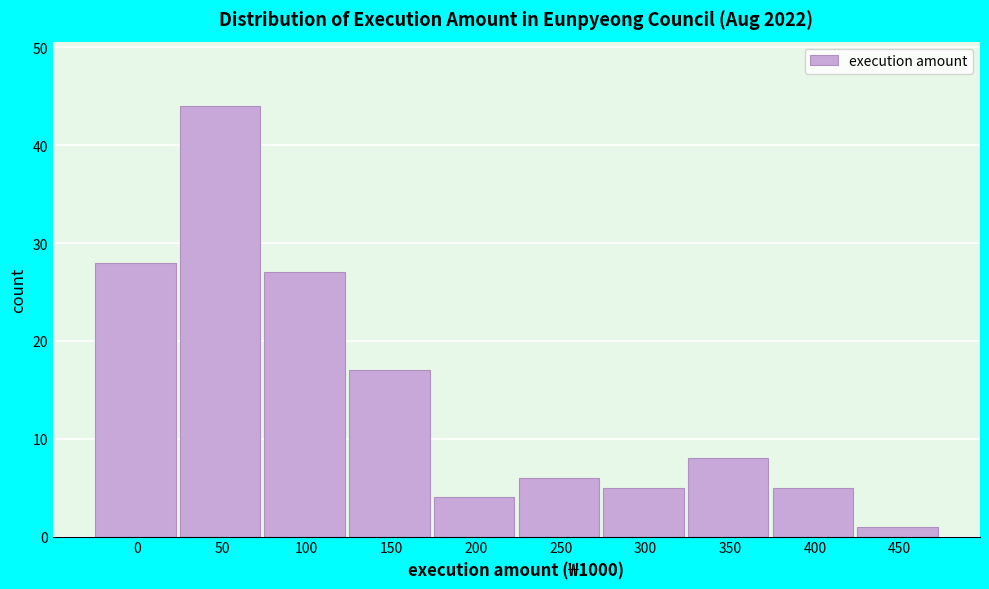

Reading right to left, extract all data points from this chart.

450=1	400=5	350=8	300=5	250=6	200=4	150=17	100=27	50=44	0=28